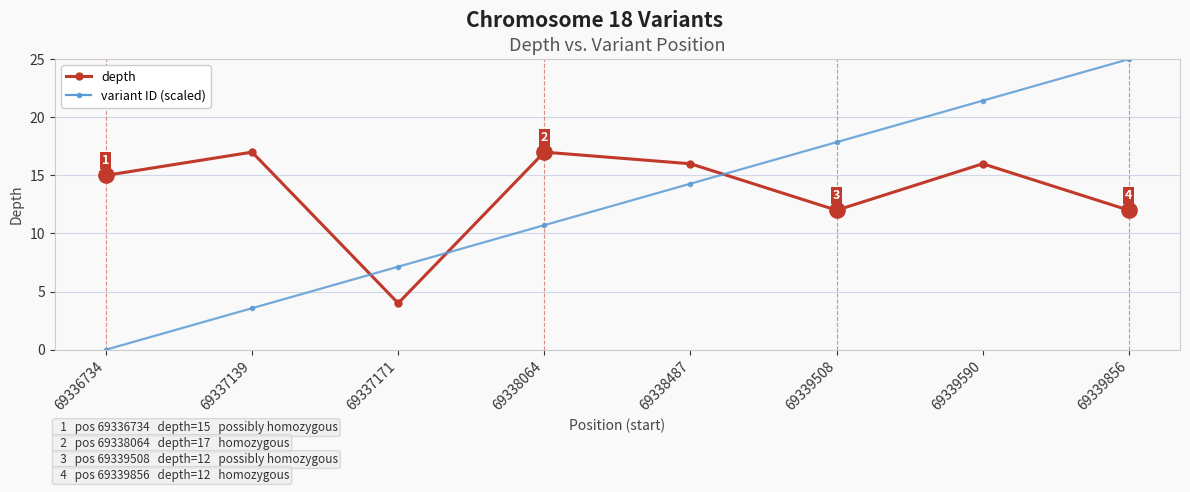

At which category does the chart reach its peak across all series?

69339856